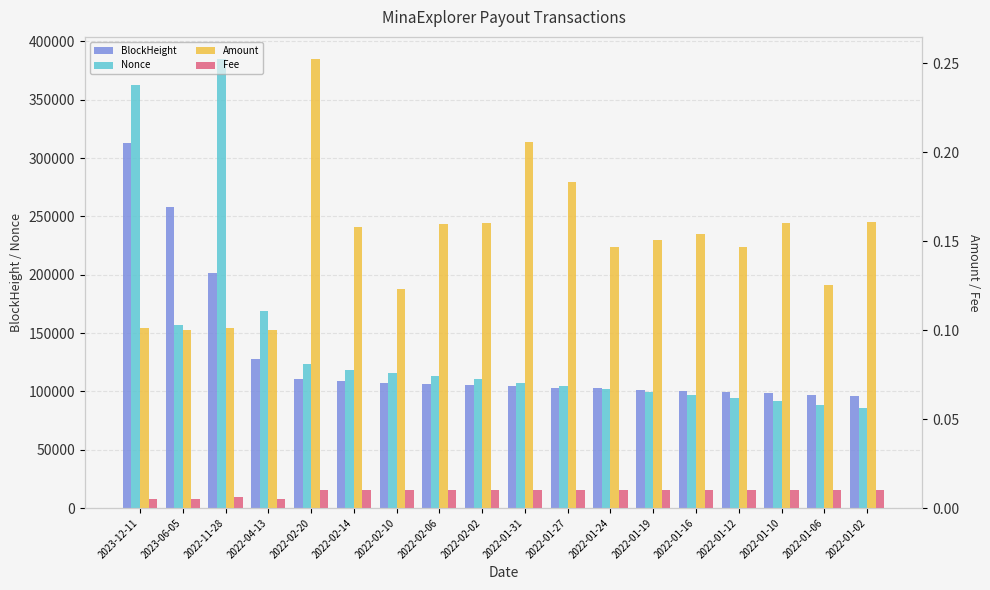

Which series changed the most between 2022-04-13 and 2022-01-12?

Nonce